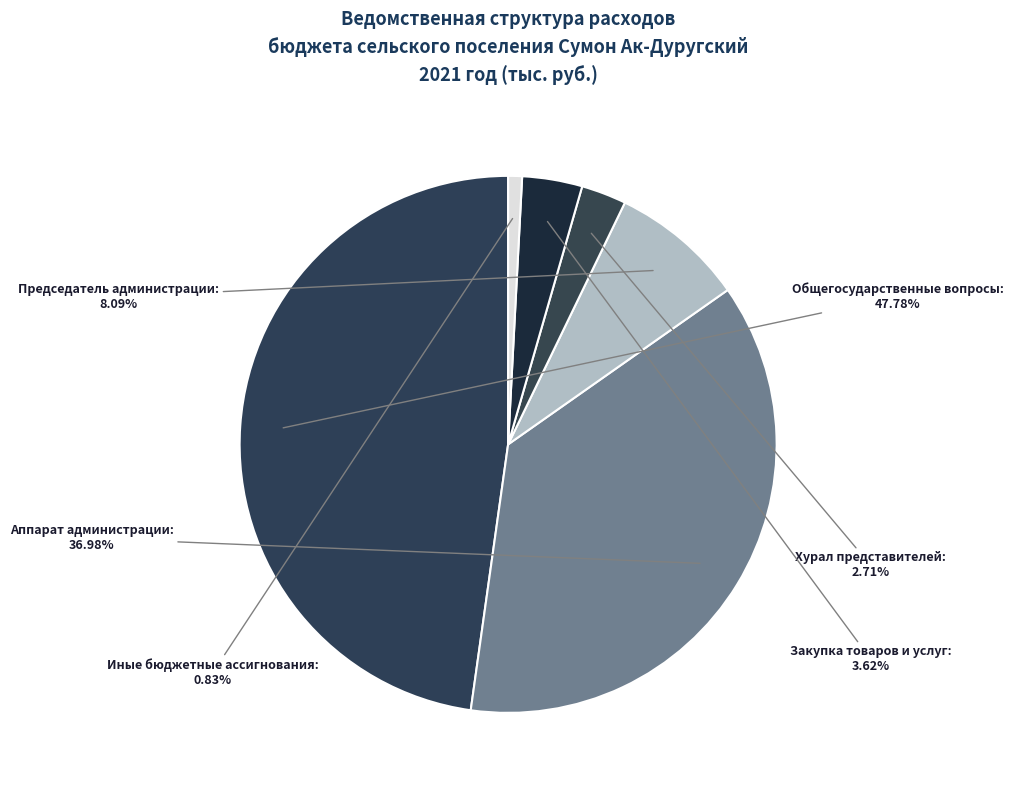

Approximately how many times larger is the value at Иные бюджетные ассигнования compared to Хурал представителей?

0.3